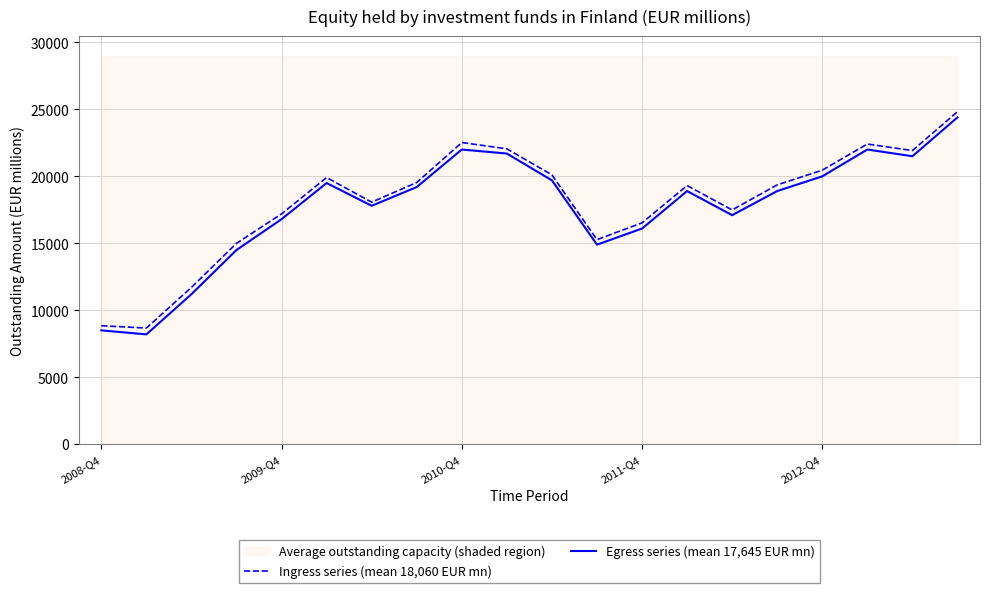

How many lines are shown in the chart?

2